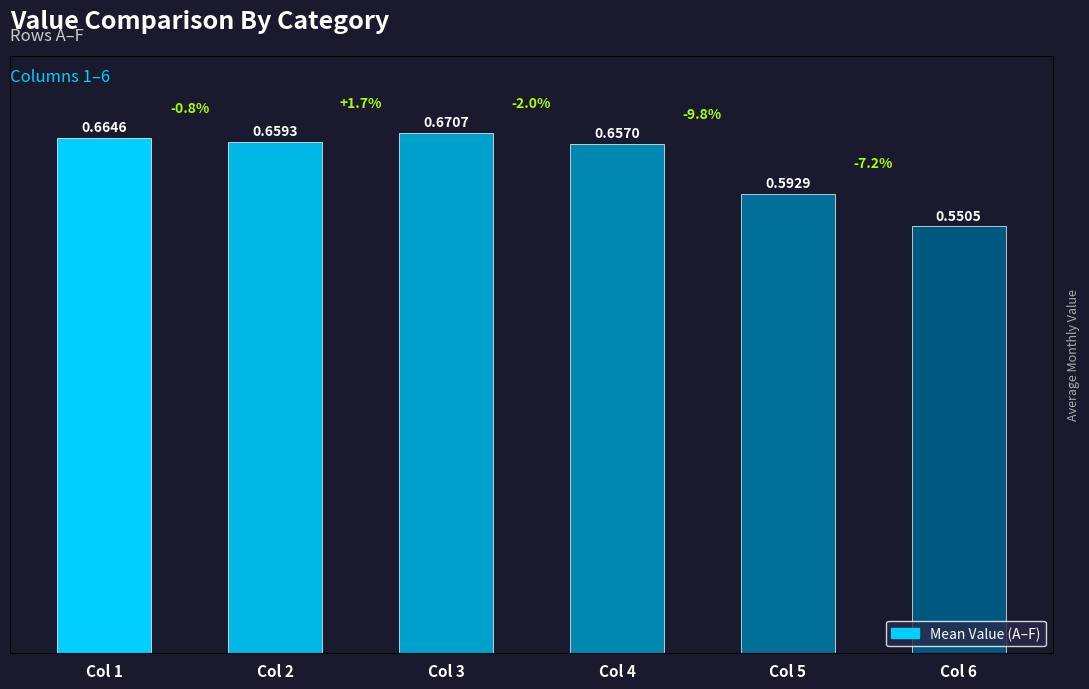

Reading left to right, transcribe all the data shown in this chart.

Col 1=0.7	Col 2=0.7	Col 3=0.7	Col 4=0.7	Col 5=0.6	Col 6=0.6